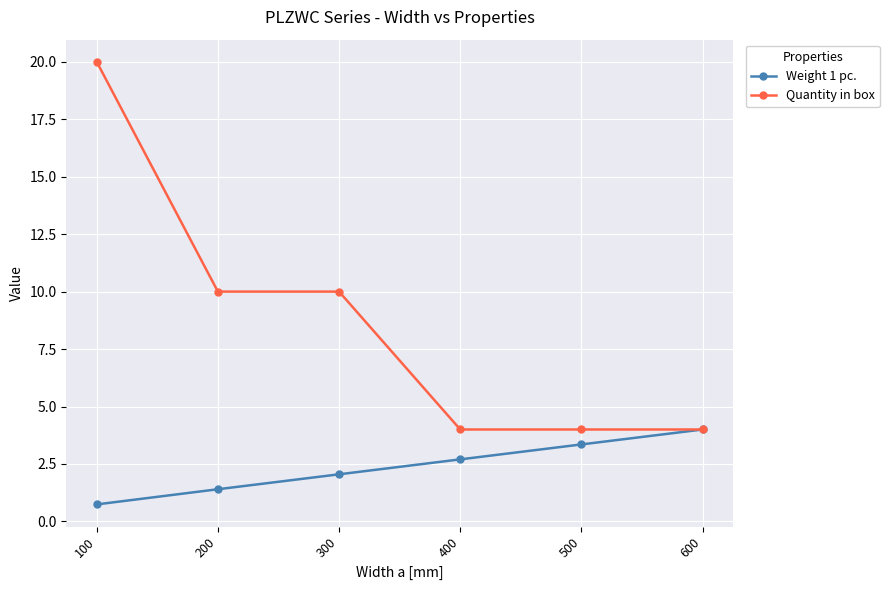

List the labels in order of Weight 1 pc. value, largest first.

600, 500, 400, 300, 200, 100